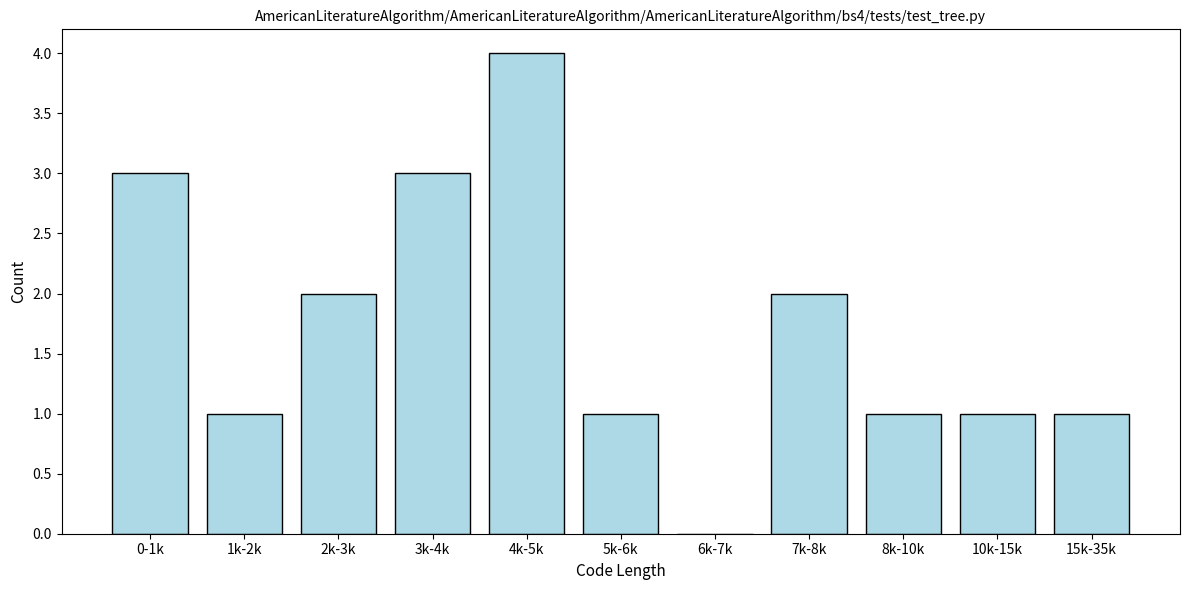

Reading left to right, list all the values displayed in this chart.

0-1k=3	1k-2k=1	2k-3k=2	3k-4k=3	4k-5k=4	5k-6k=1	6k-7k=0	7k-8k=2	8k-10k=1	10k-15k=1	15k-35k=1